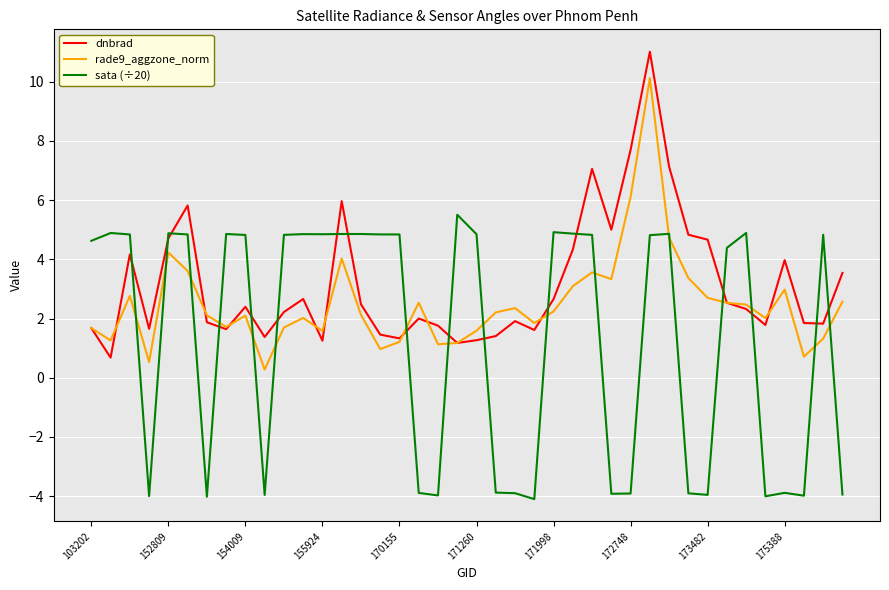

How many lines are shown in the chart?

3